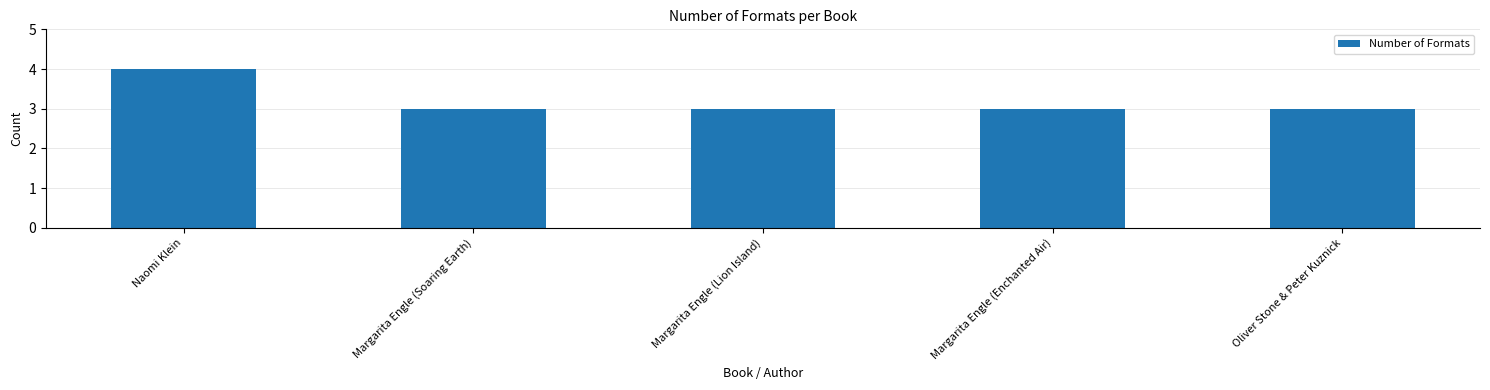

Count the number of data series in this chart.

1